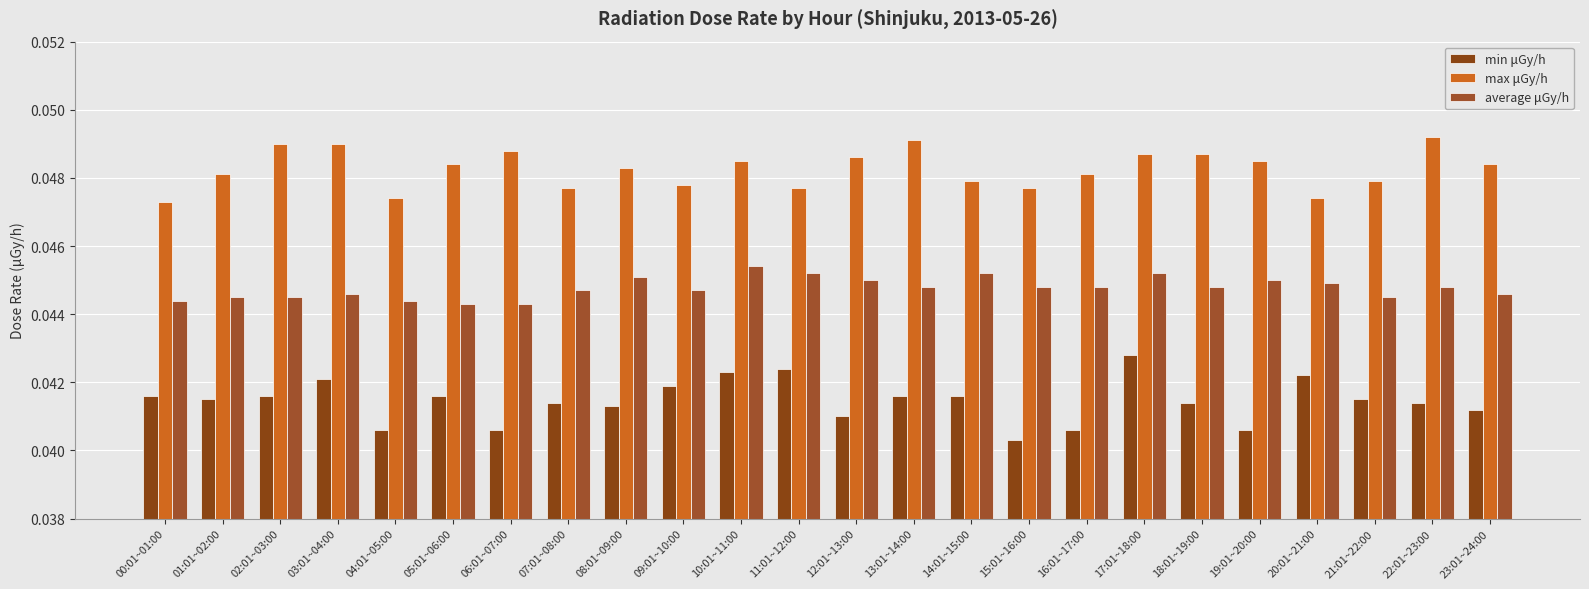

Is it true that min μGy/h equals 0.0 at 10:01~11:00?

True